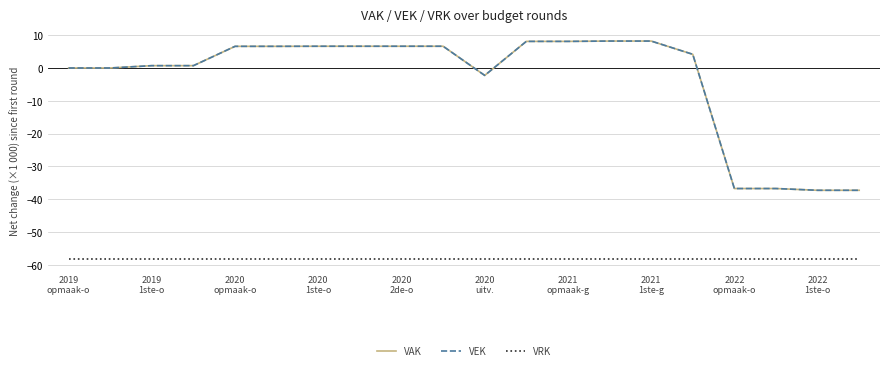

What is the value of the VEK point at the 8th from the left?

6.6